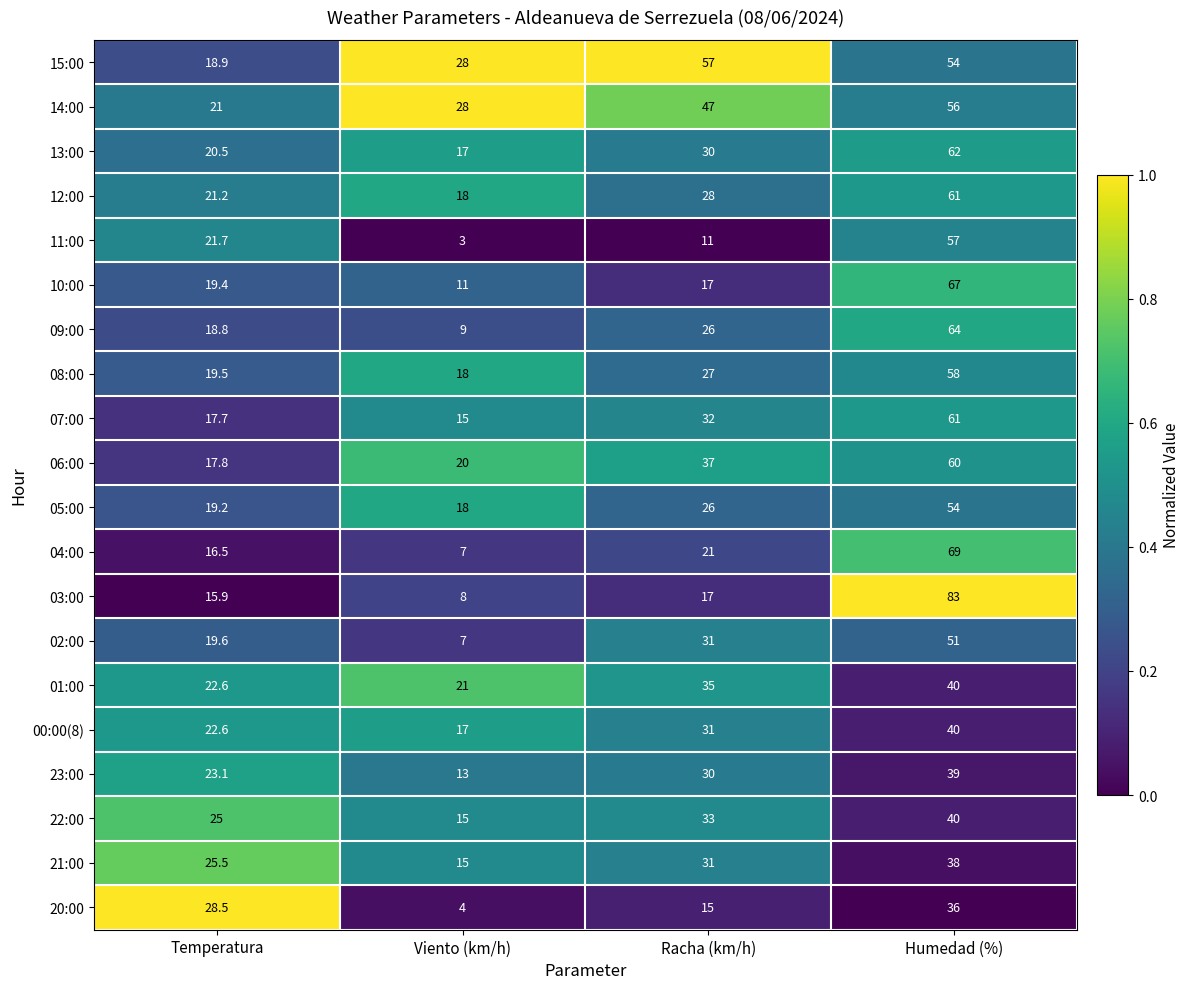

List the labels in order of 01:00 value, largest first.

Humedad (%), Racha (km/h), Temperatura, Viento (km/h)